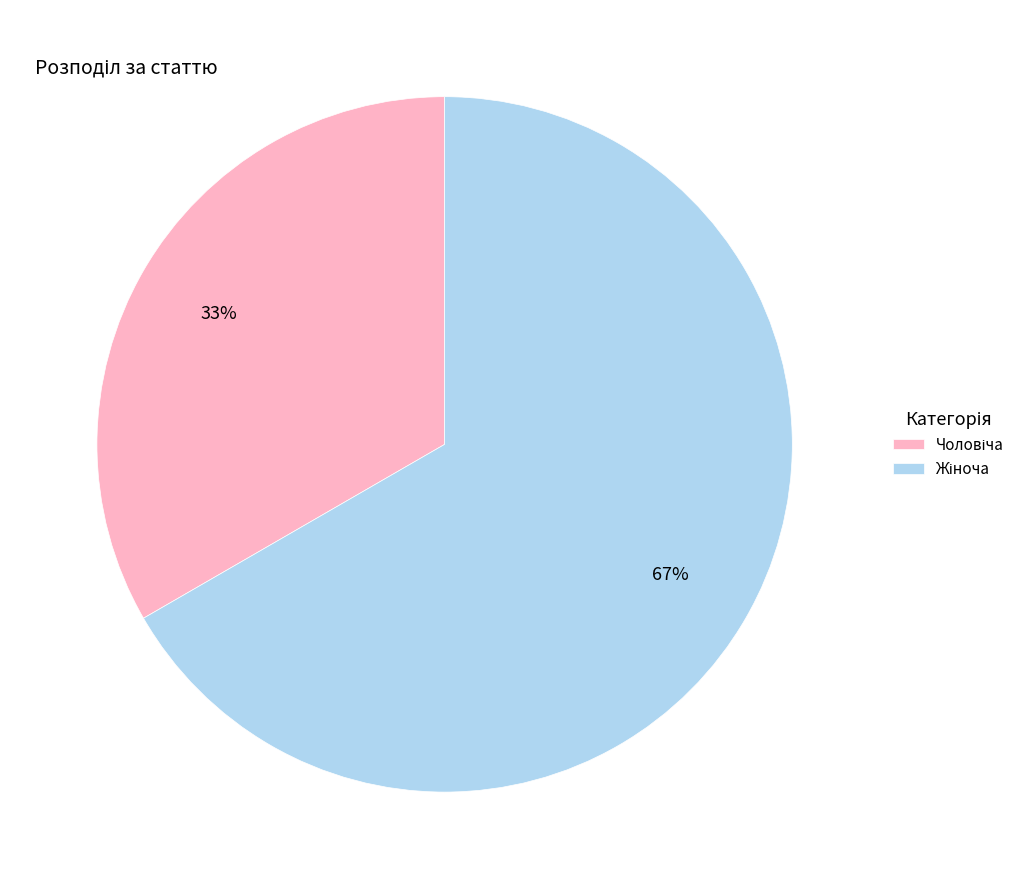

To the nearest percent, what is the average slice percentage?

50%